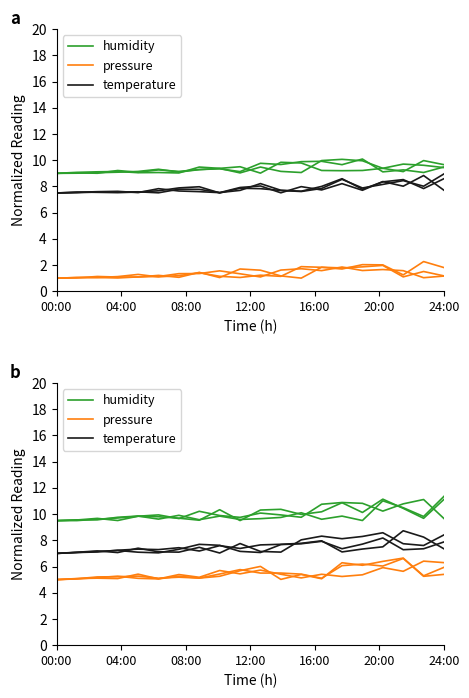

How many interior local peaks does the temperature series have?

5